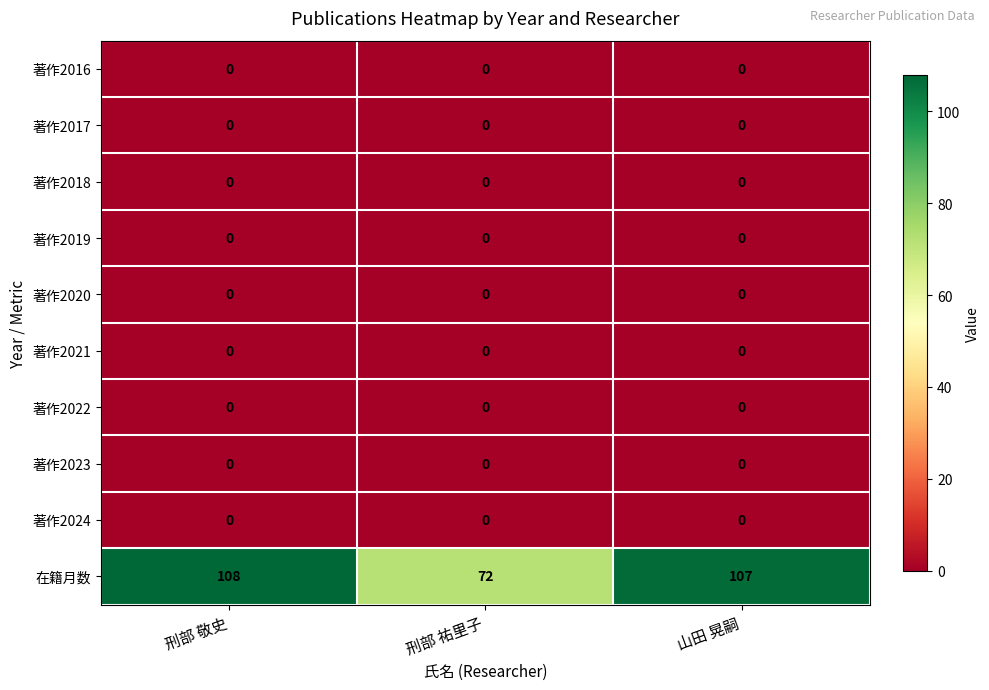

Reading right to left, transcribe all the data shown in this chart.

著作2016: 山田 晃嗣=0	刑部 祐里子=0	刑部 敬史=0
著作2017: 山田 晃嗣=0	刑部 祐里子=0	刑部 敬史=0
著作2018: 山田 晃嗣=0	刑部 祐里子=0	刑部 敬史=0
著作2019: 山田 晃嗣=0	刑部 祐里子=0	刑部 敬史=0
著作2020: 山田 晃嗣=0	刑部 祐里子=0	刑部 敬史=0
著作2021: 山田 晃嗣=0	刑部 祐里子=0	刑部 敬史=0
著作2022: 山田 晃嗣=0	刑部 祐里子=0	刑部 敬史=0
著作2023: 山田 晃嗣=0	刑部 祐里子=0	刑部 敬史=0
著作2024: 山田 晃嗣=0	刑部 祐里子=0	刑部 敬史=0
在籍月数: 山田 晃嗣=107	刑部 祐里子=72	刑部 敬史=108